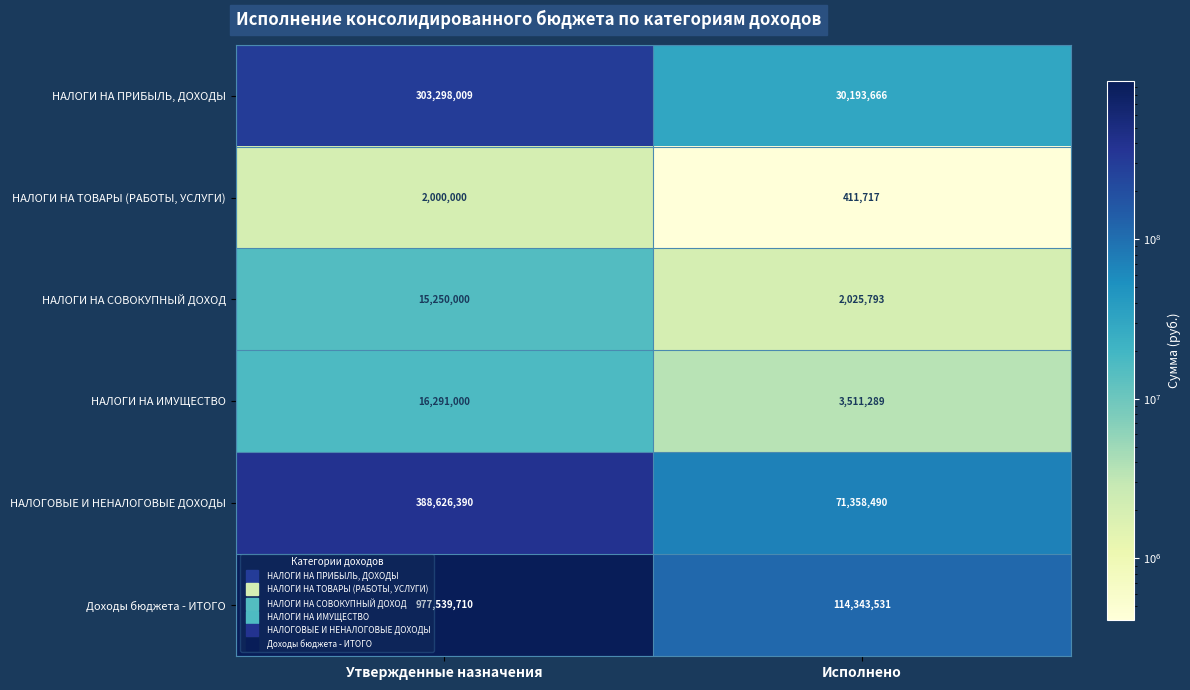

Rank the series at Исполнено from highest to lowest value.

Доходы бюджета - ИТОГО, НАЛОГОВЫЕ И НЕНАЛОГОВЫЕ ДОХОДЫ, НАЛОГИ НА ПРИБЫЛЬ, ДОХОДЫ, НАЛОГИ НА ИМУЩЕСТВО, НАЛОГИ НА СОВОКУПНЫЙ ДОХОД, НАЛОГИ НА ТОВАРЫ (РАБОТЫ, УСЛУГИ)